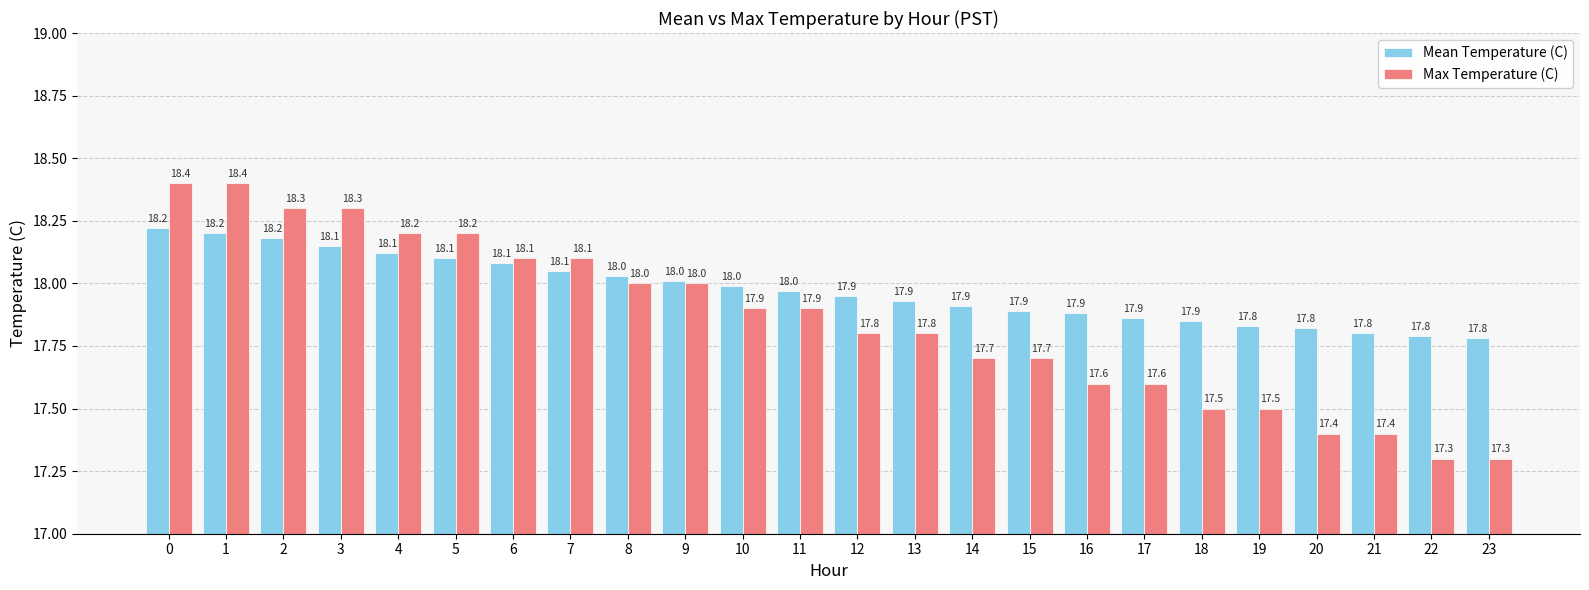

The Max Temperature (C) series shows 17.8 at 13. True or false?

True